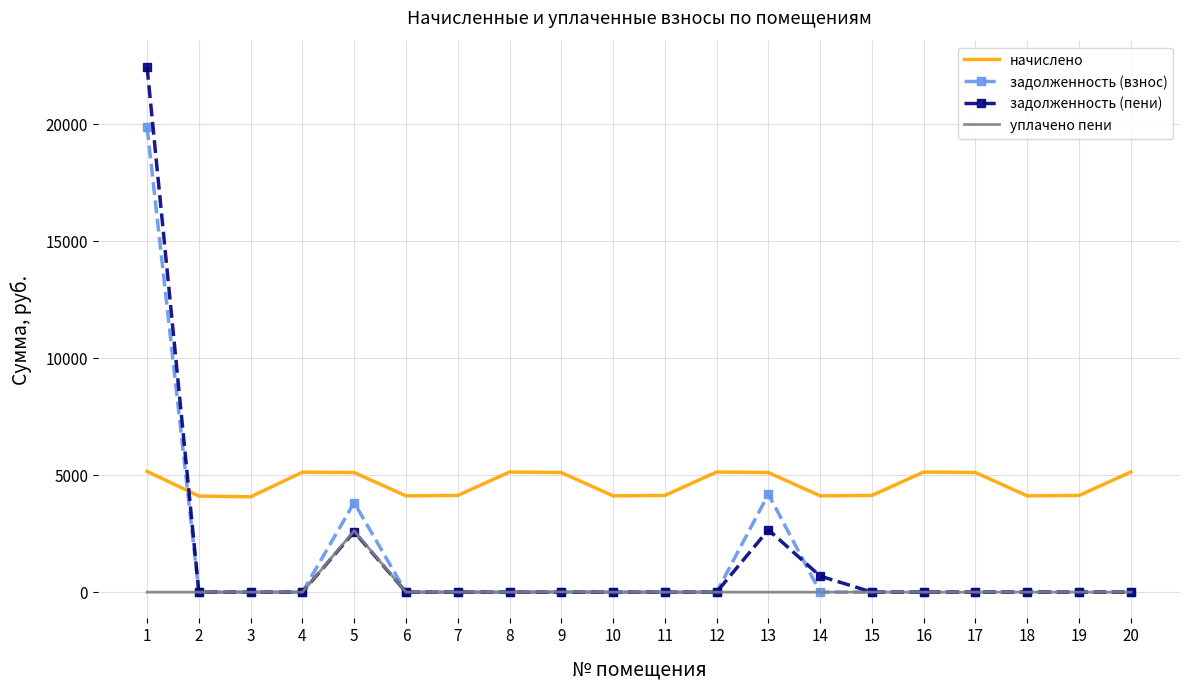

True or false: задолженность (взнос) has more than 1 interior local peaks.

True